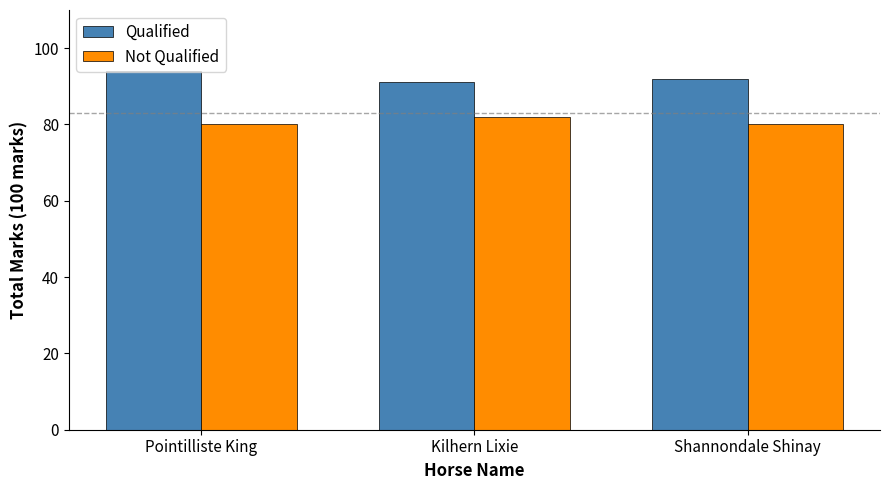

Which series has the largest total across all categories?

Qualified